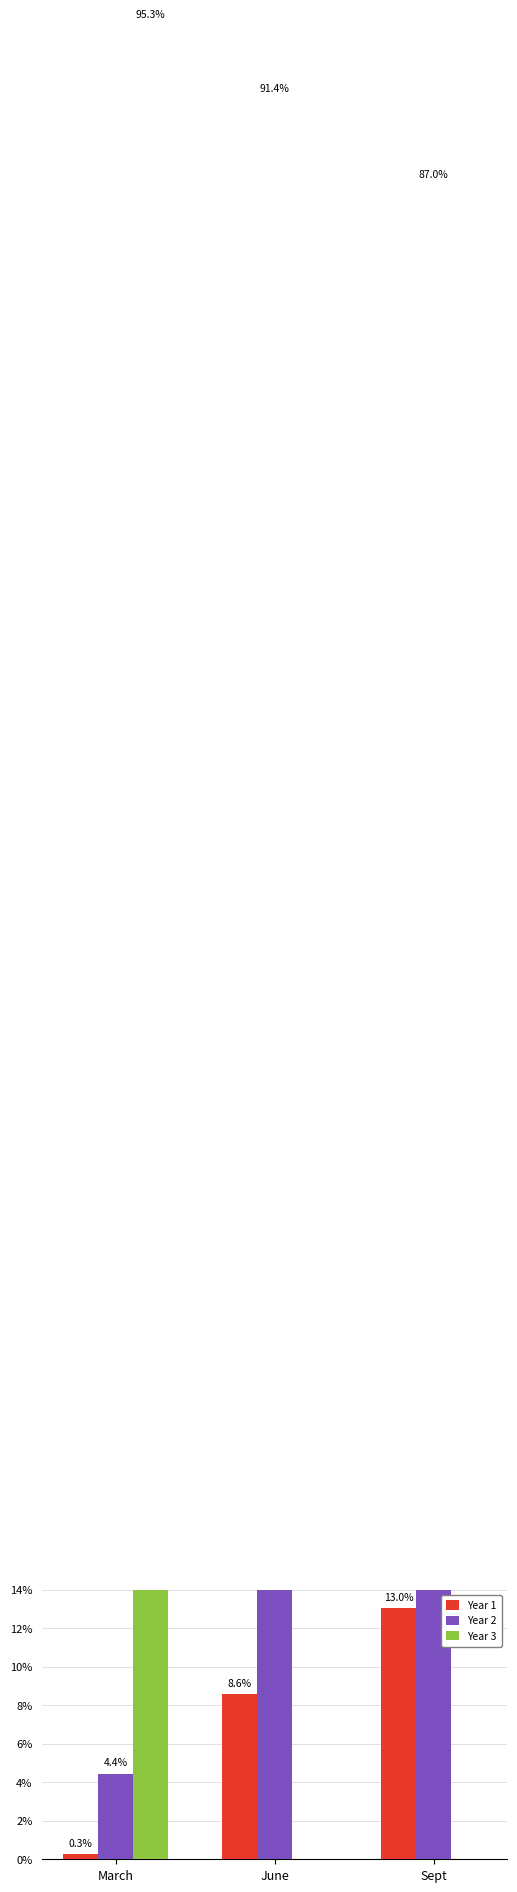

What is the value of the Year 3 bar at the 1st from the left?

95.3